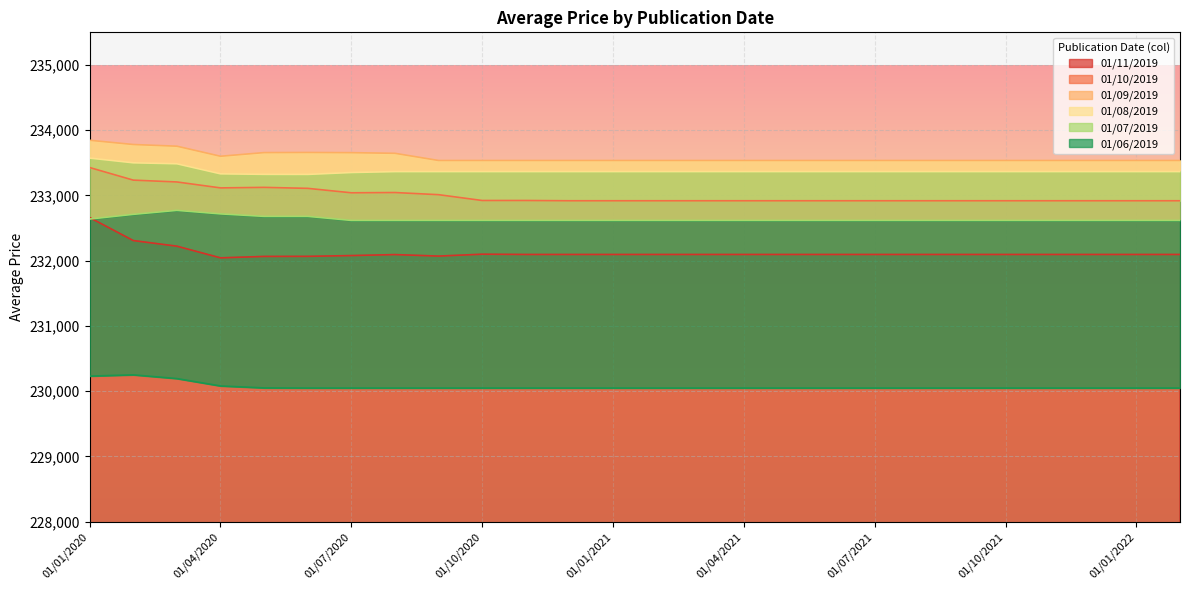

True or false: 01/08/2019 and 01/10/2019 intersect in this chart.

False